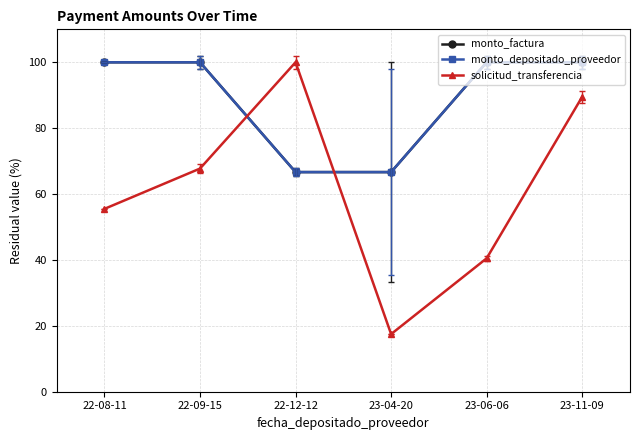

What is the minimum value shown in the chart?

17.5